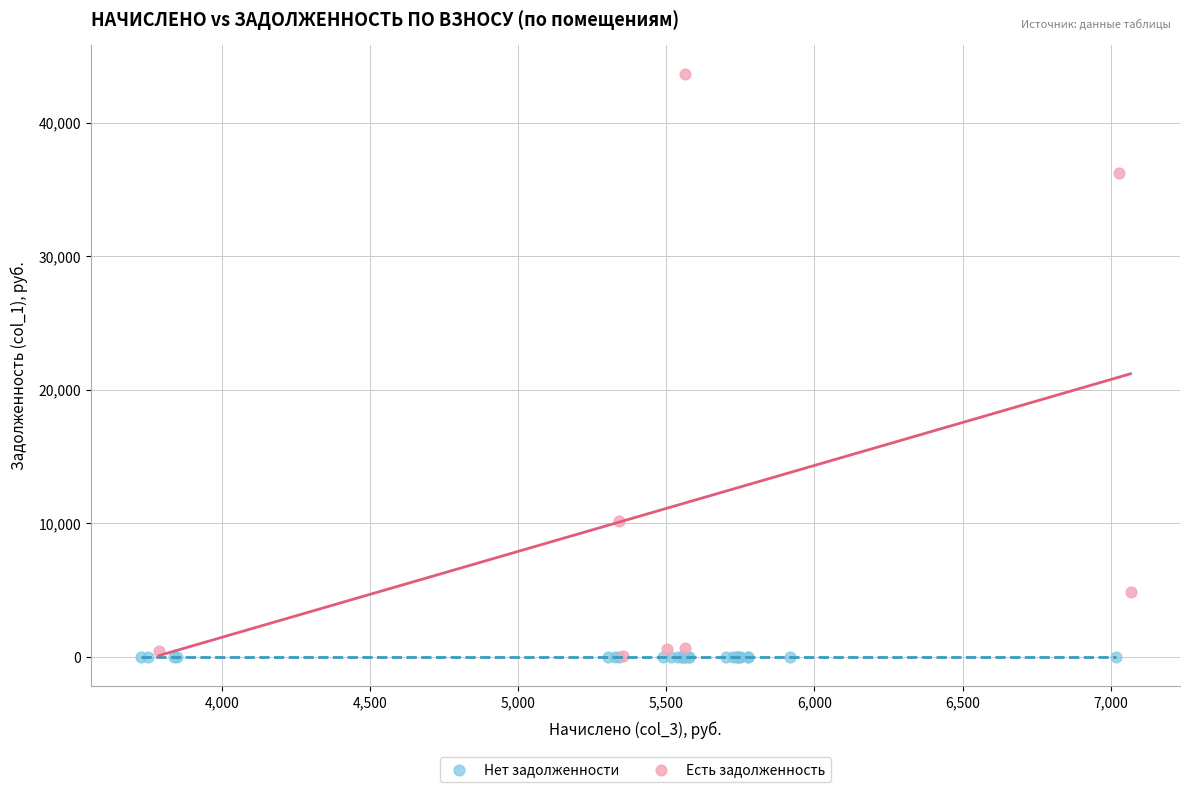

Which series contains the highest Y value?

Есть задолженность